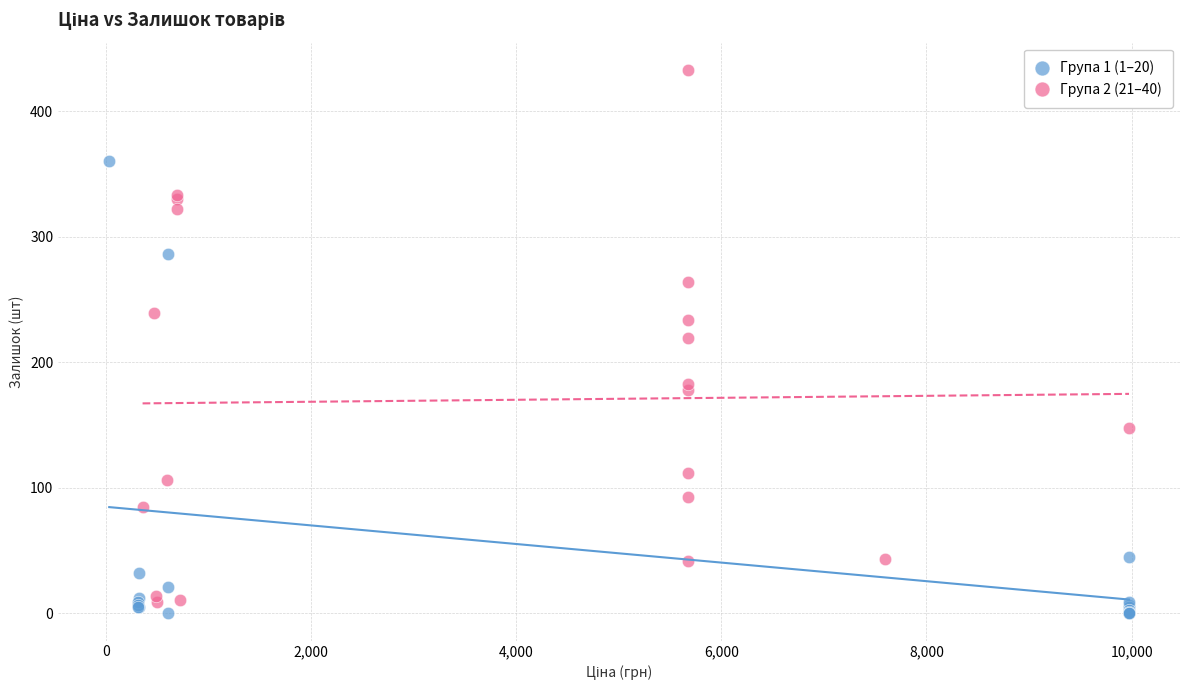

Which series reaches the maximum Y coordinate?

Група 2 (21–40)